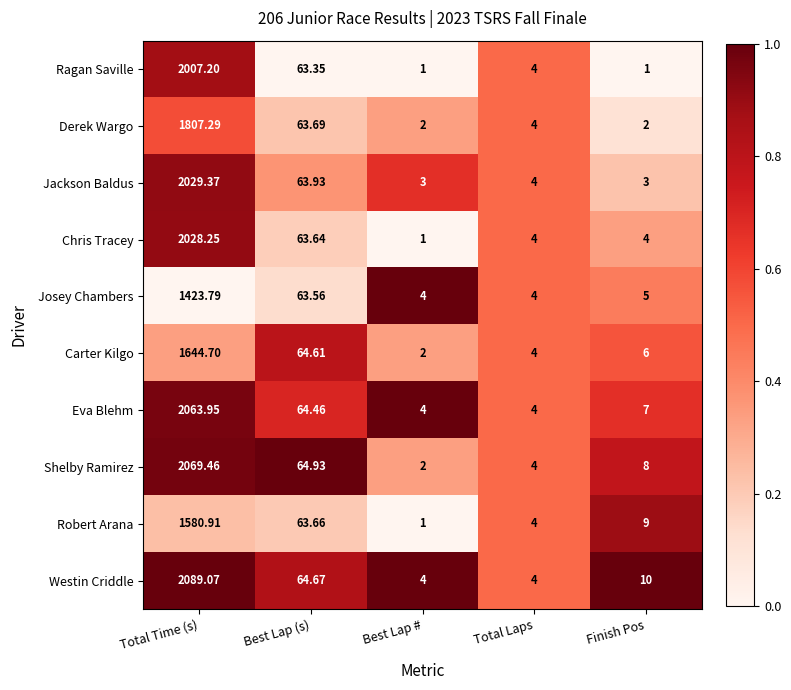

Is the value of Jackson Baldus at Best Lap # greater than the value of Eva Blehm at Total Time (s)?

No